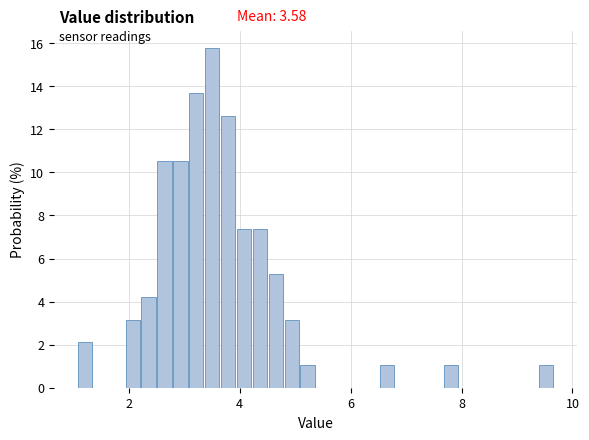

Read against the x-axis, roughly where is the centre of the tallest bar?

3.6